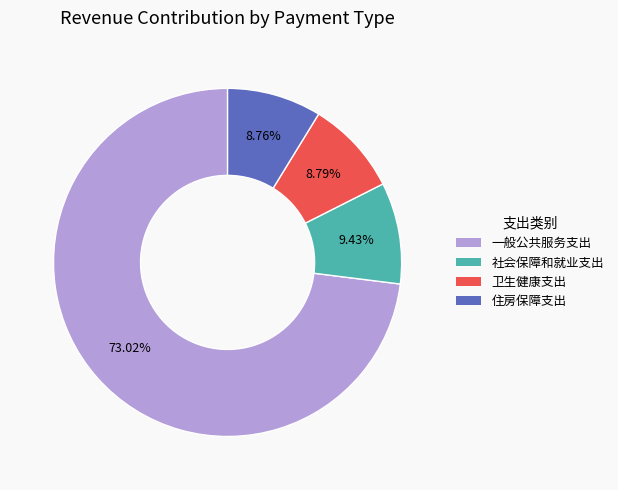

How many segments does this pie chart have?

4